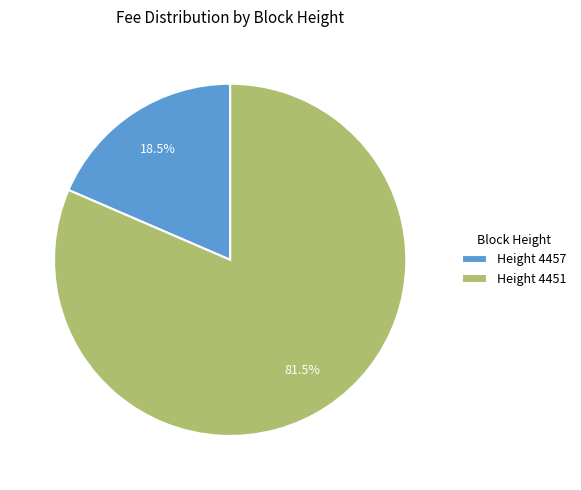

Rank the categories by value from lowest to highest.

Height 4457, Height 4451